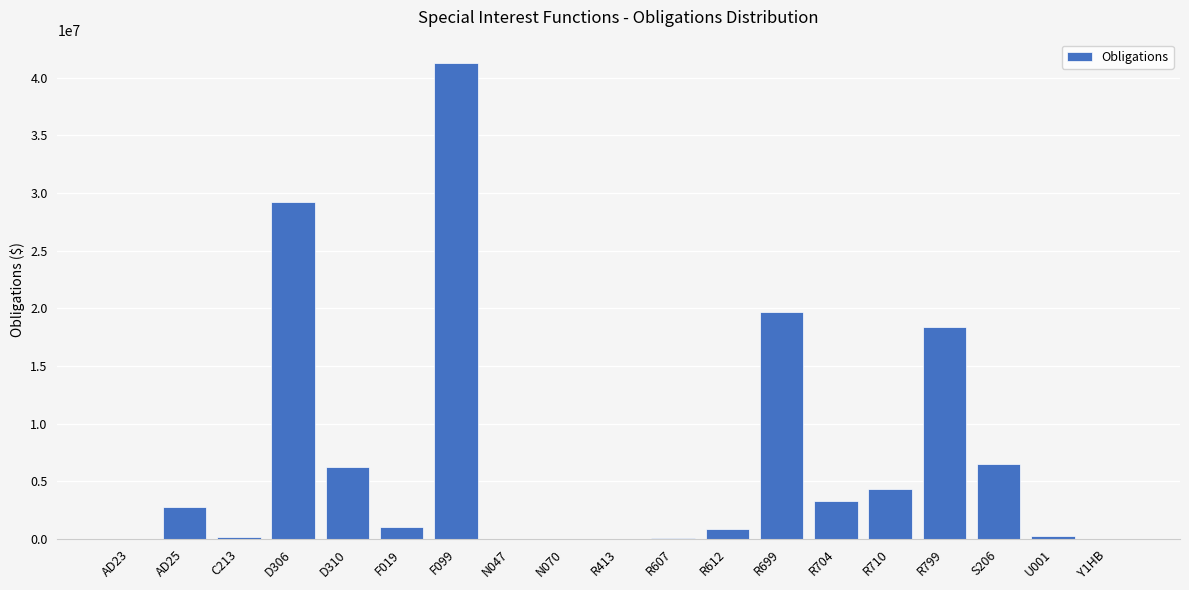

Where is the data nearest to the value 20639005?

R699